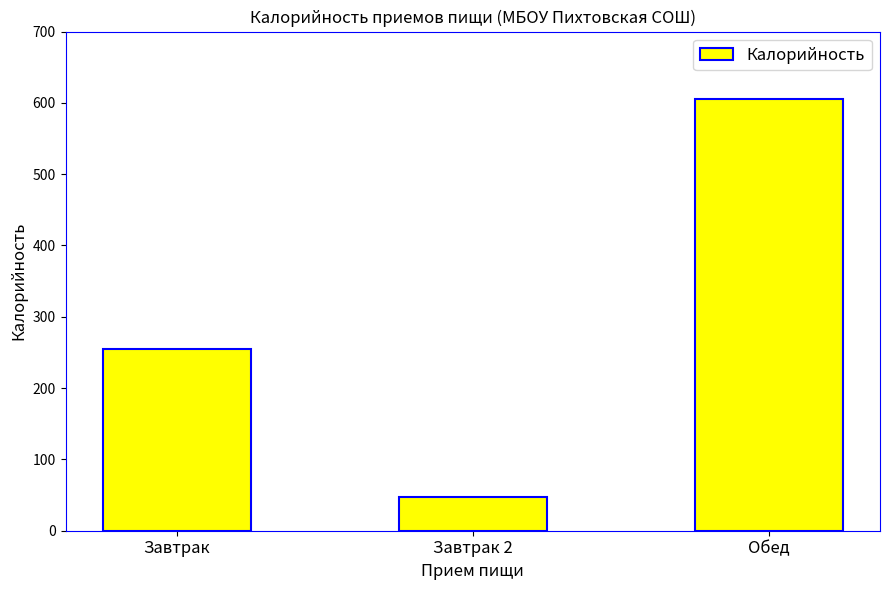

What is the difference between the maximum and minimum values?

558.4